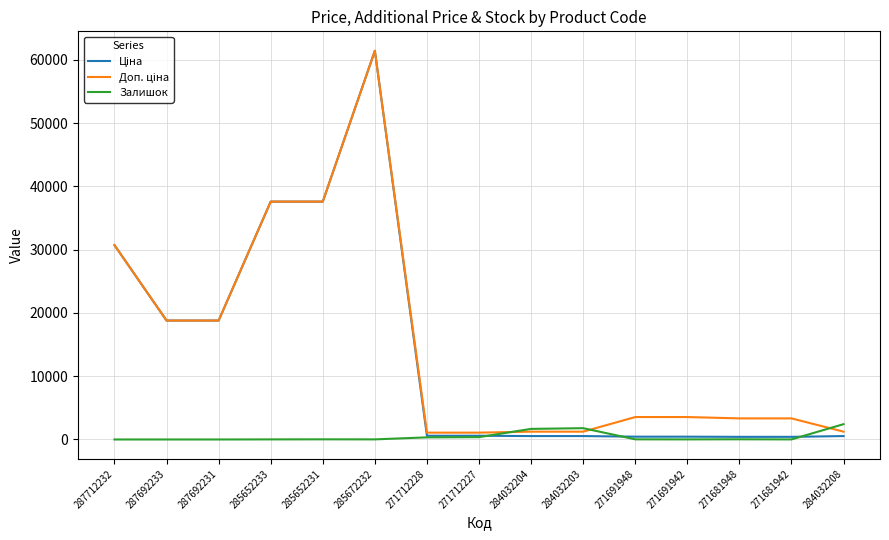

True or false: Залишок has a value of 0.0 at 287692233.

True